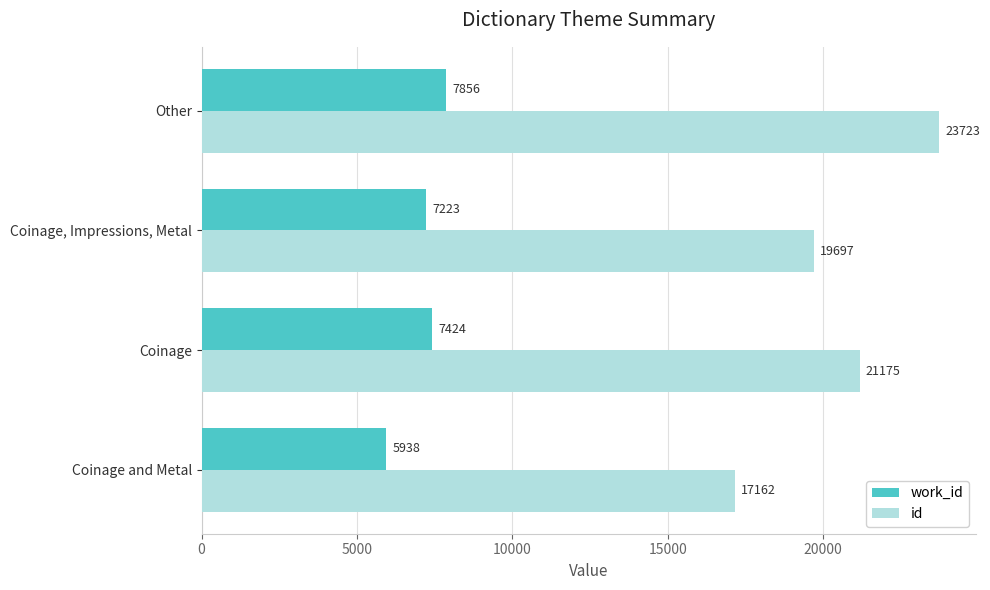

Which category has the highest value in the work_id series?

Other